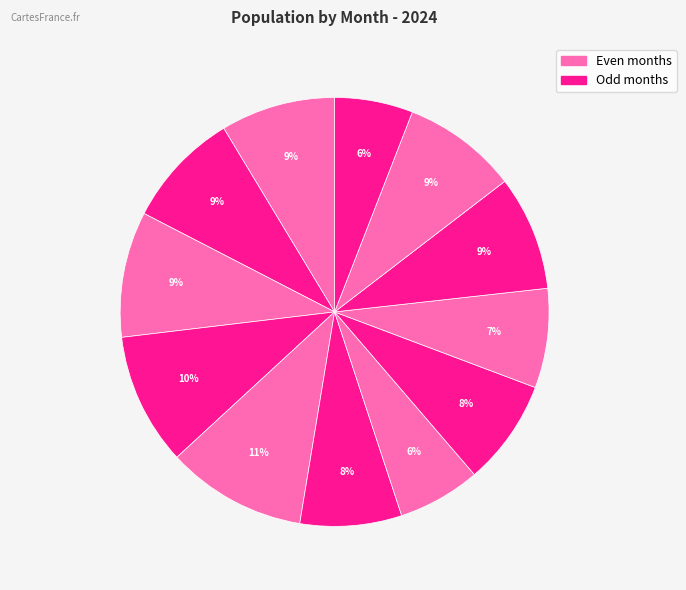

Count the number of slices in the pie.

12